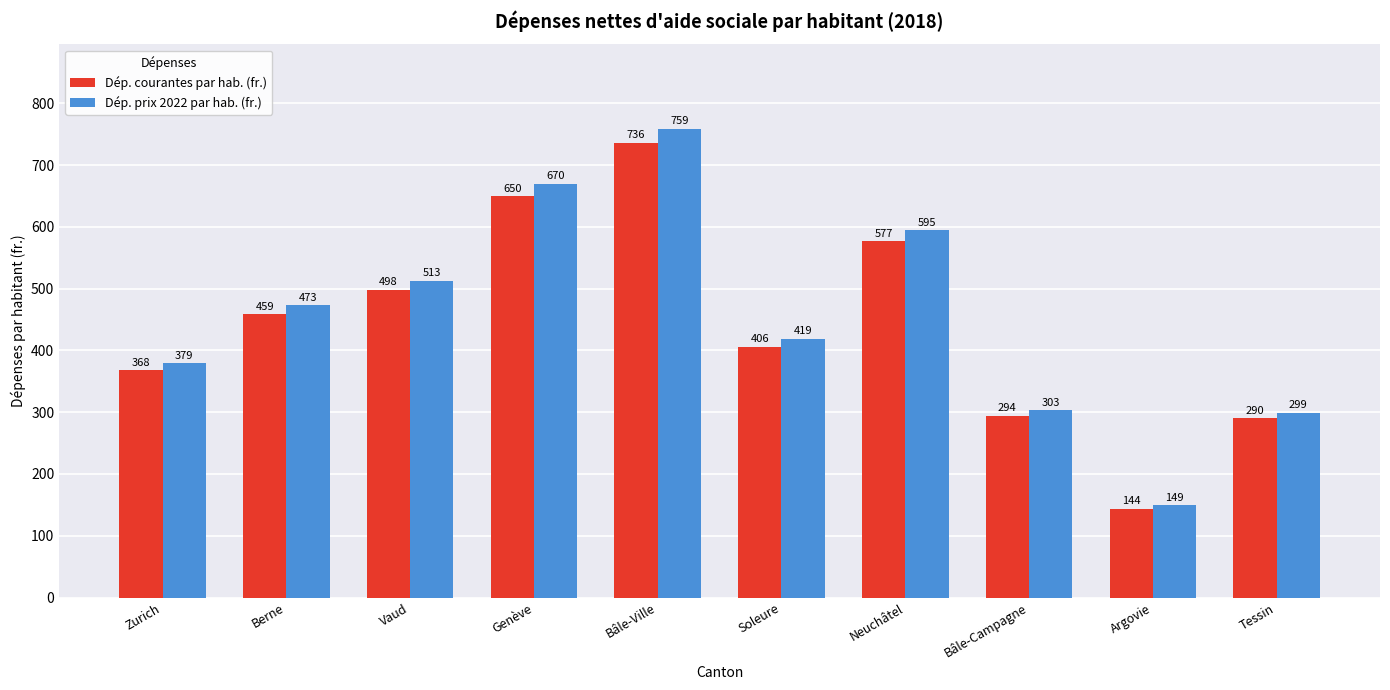

Does the chart contain any negative values?

No